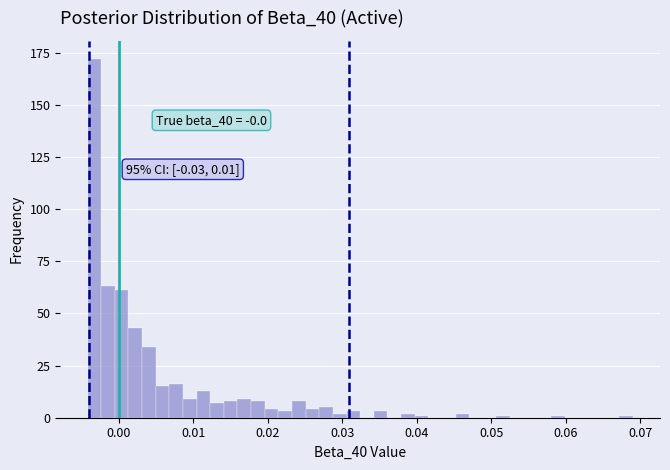

Around what value on the x-axis is the tallest bar? Give the approximate position of its centre, as read against the axis.

-0.003